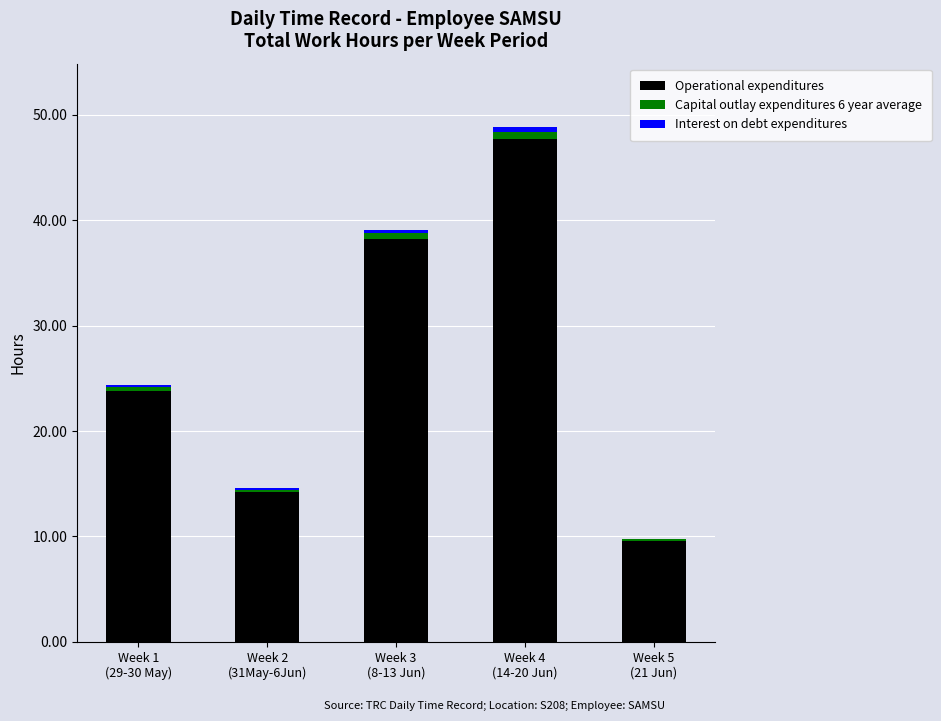

What is the highest value of the Operational expenditures series?

47.7